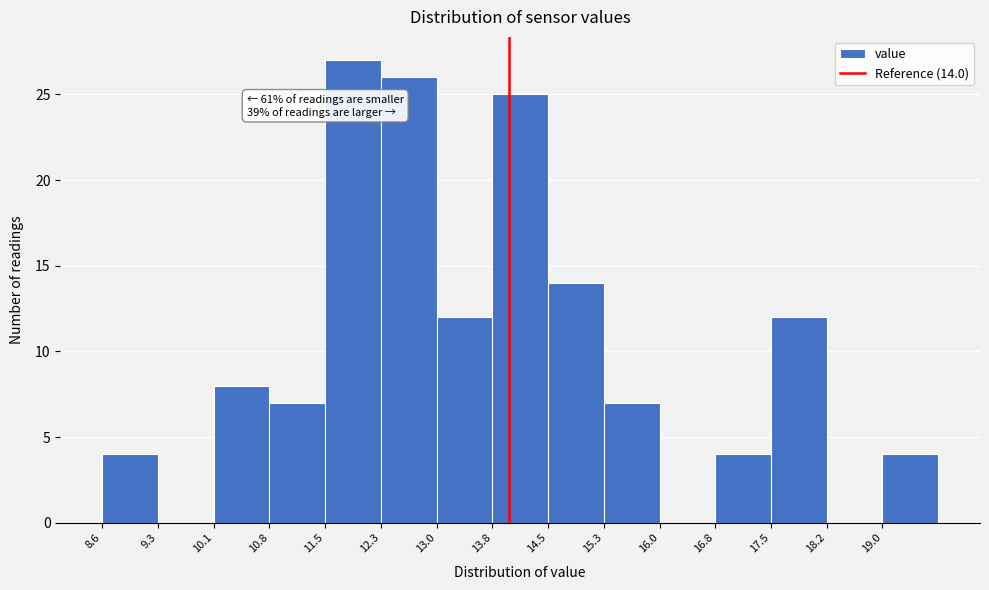

Which range on the x-axis has the tallest bar?

11.5 to 12.3